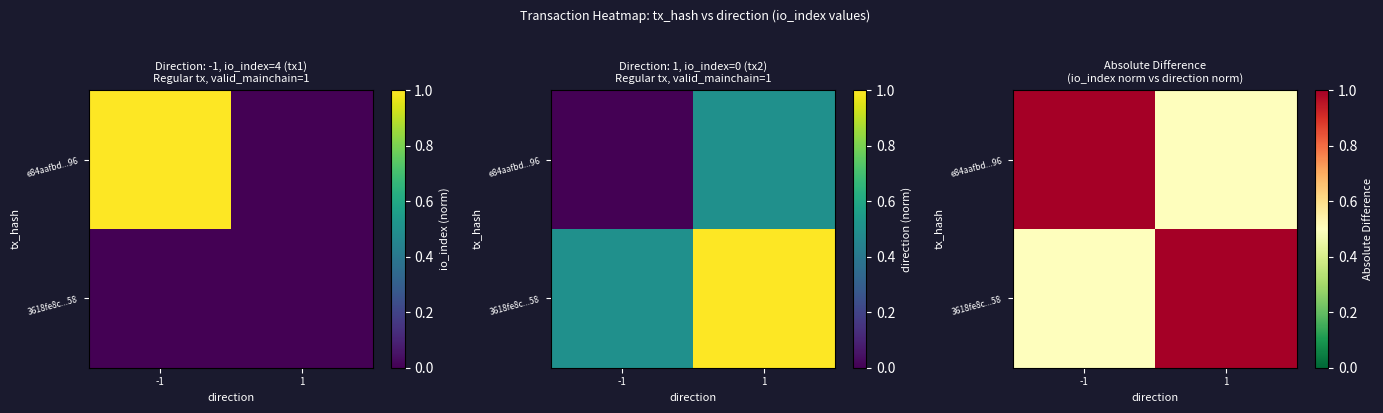

At which category is the sum across all series the highest?

-1